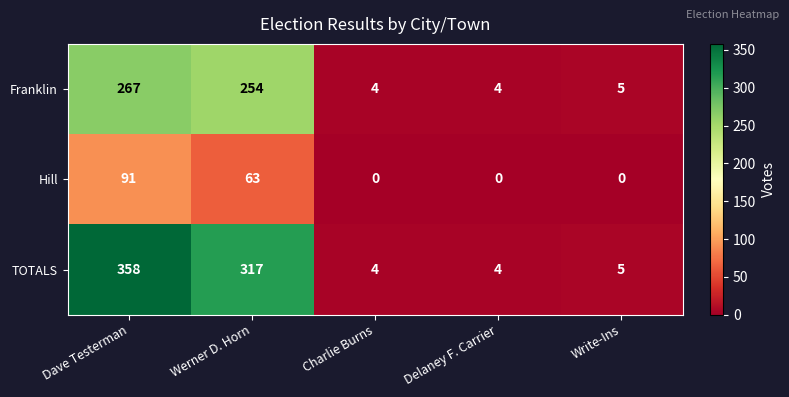

Rank the series by their maximum value, from highest to lowest.

TOTALS, Franklin, Hill